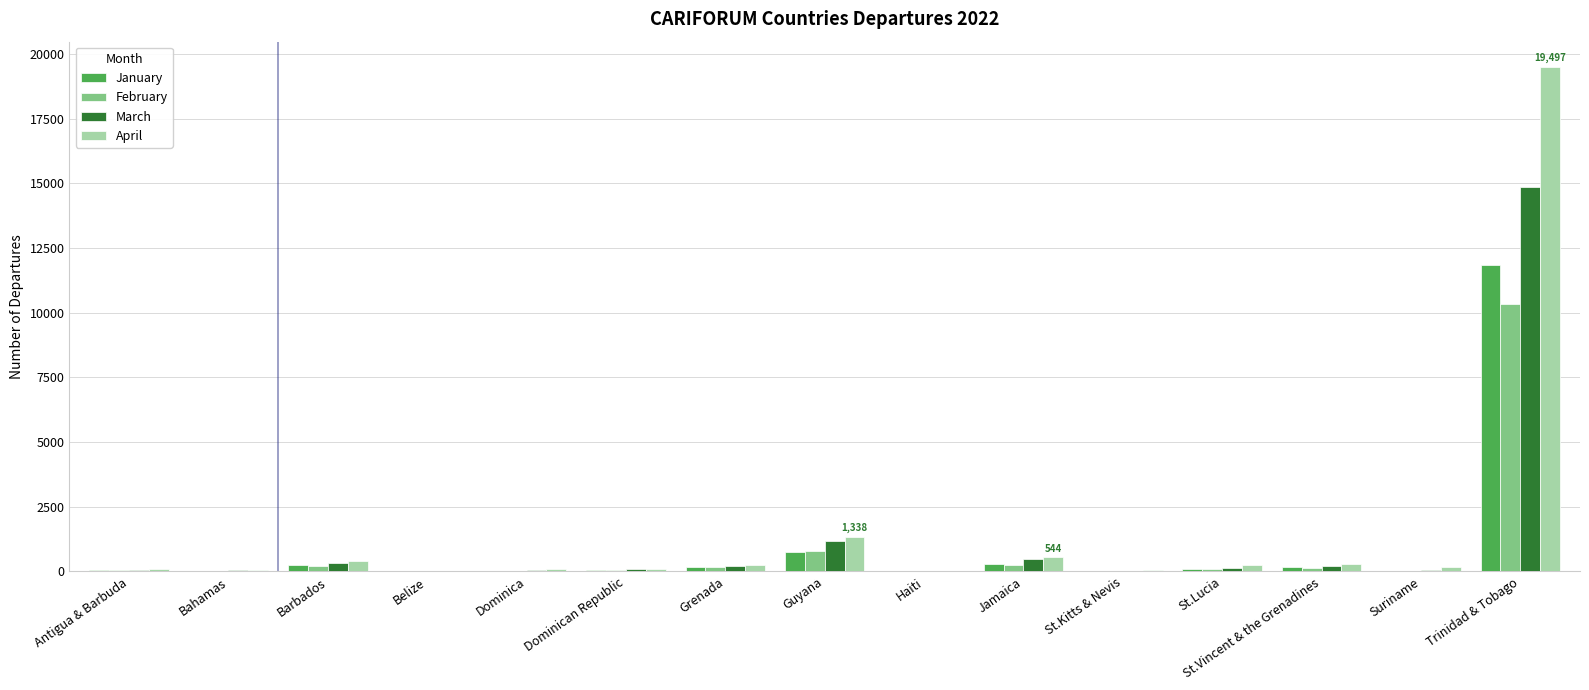

Read the April value at Guyana.

1338